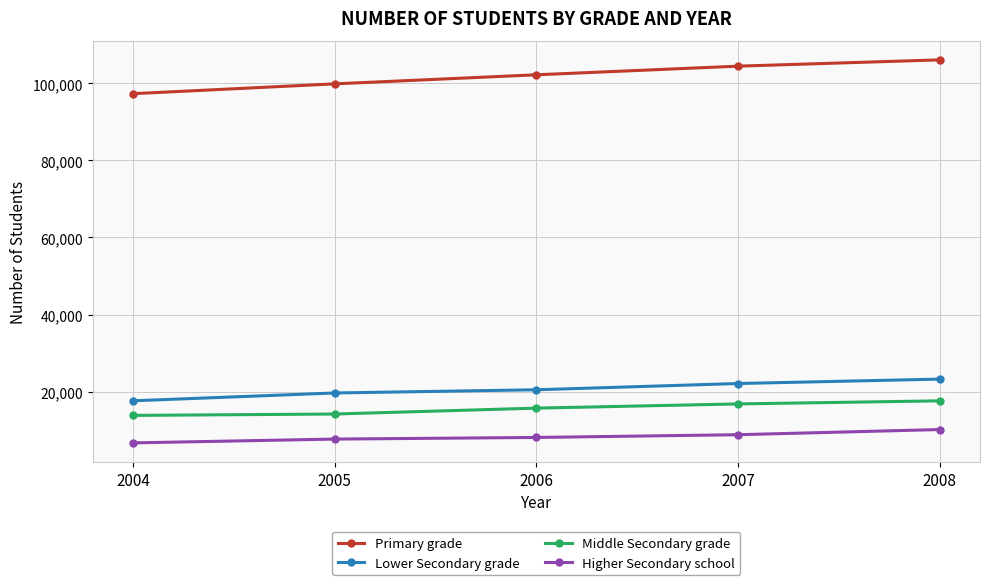

At which label is Primary grade closest to 101711?

2006